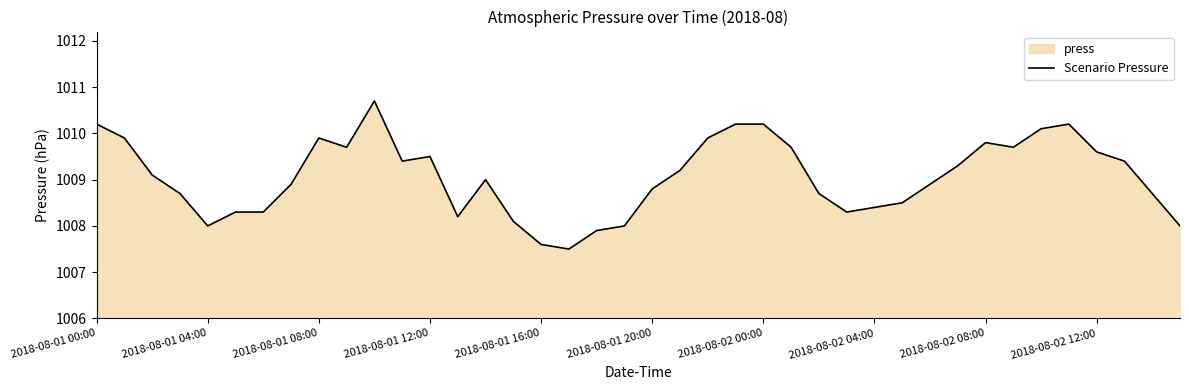

Where is the first local minimum?

2018-08-01 04:00